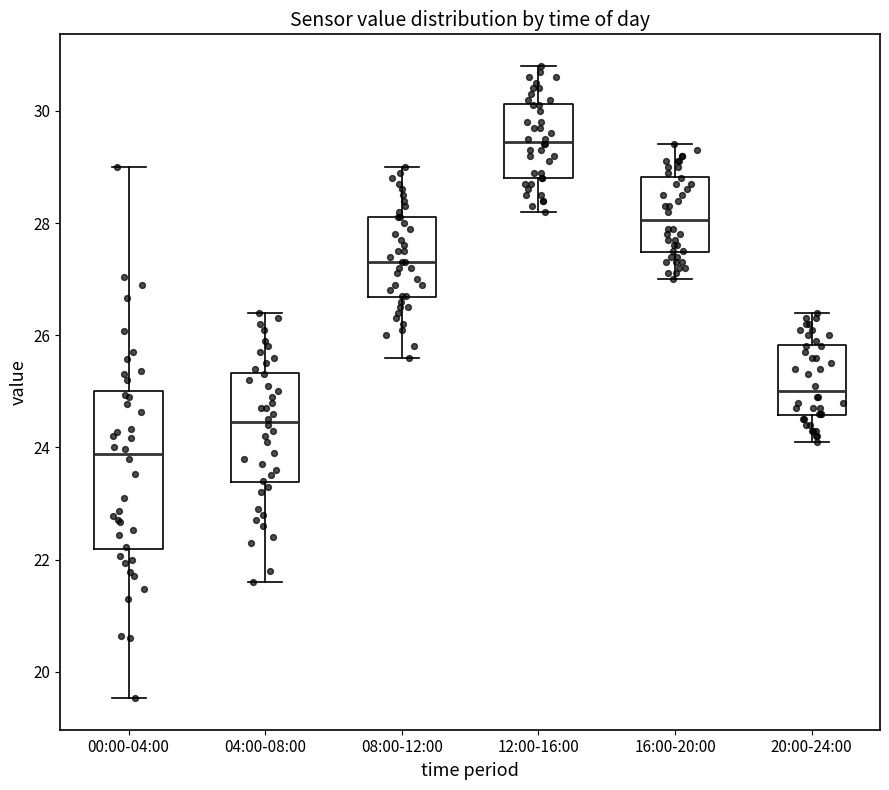

Reading left to right, read every box against the y-axis: the position of its median line, the range the box covers, and the ends of its whiskers. The values are not printed on the chart, so give them approximately, as read against the axis.

00:00-04:00: median 23.8, box 22.2 to 25.0, whiskers 19.6 to 29.0
04:00-08:00: median 24.4, box 23.4 to 25.4, whiskers 21.6 to 26.4
08:00-12:00: median 27.4, box 26.6 to 28.2, whiskers 25.6 to 29.0
12:00-16:00: median 29.4, box 28.8 to 30.2, whiskers 28.2 to 30.8
16:00-20:00: median 28.0, box 27.4 to 28.8, whiskers 27.0 to 29.4
20:00-24:00: median 25.0, box 24.6 to 25.8, whiskers 24.2 to 26.4